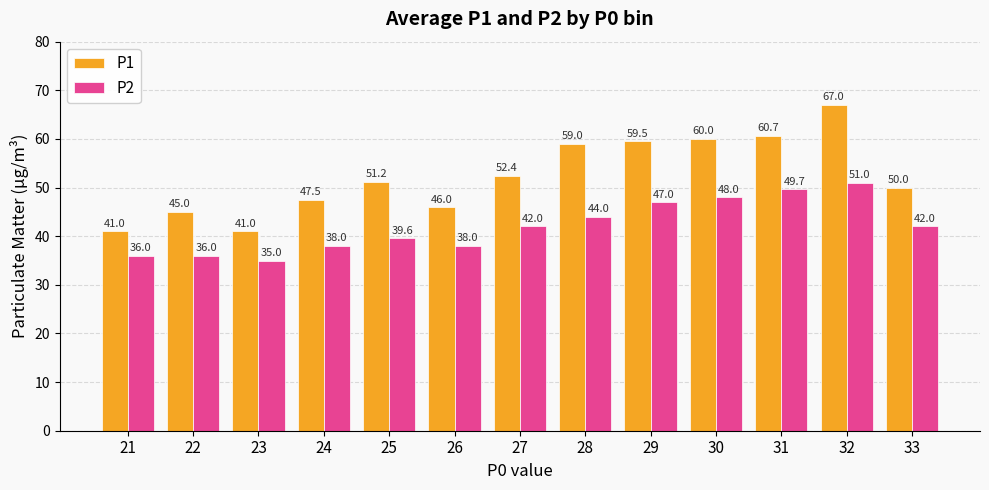

At 21, list the series in order from largest to smallest.

P1, P2